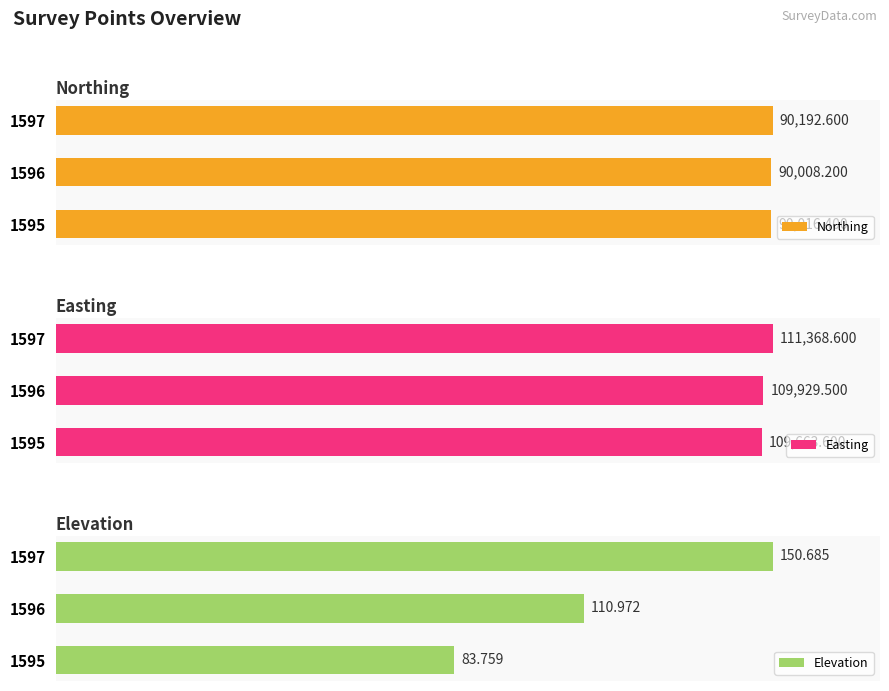

Rank the categories by Easting value from lowest to highest.

1595, 1596, 1597